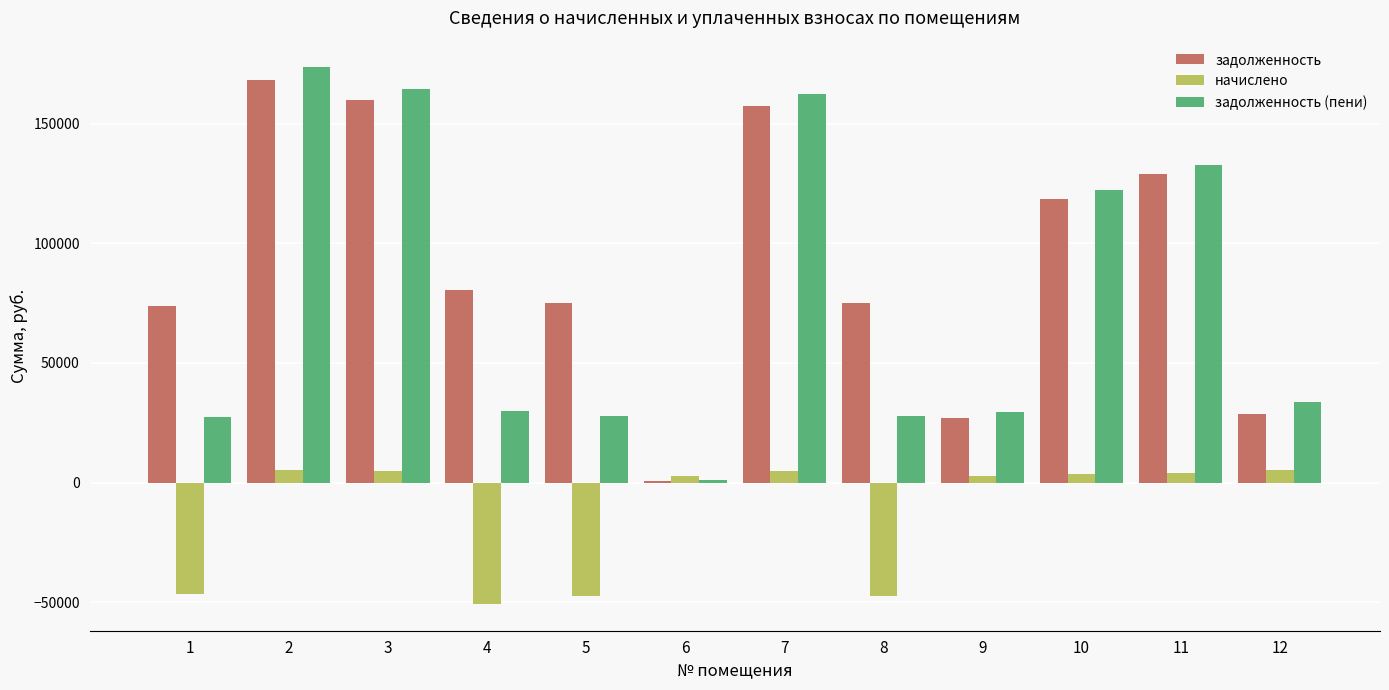

How many categories are shown in the chart?

12